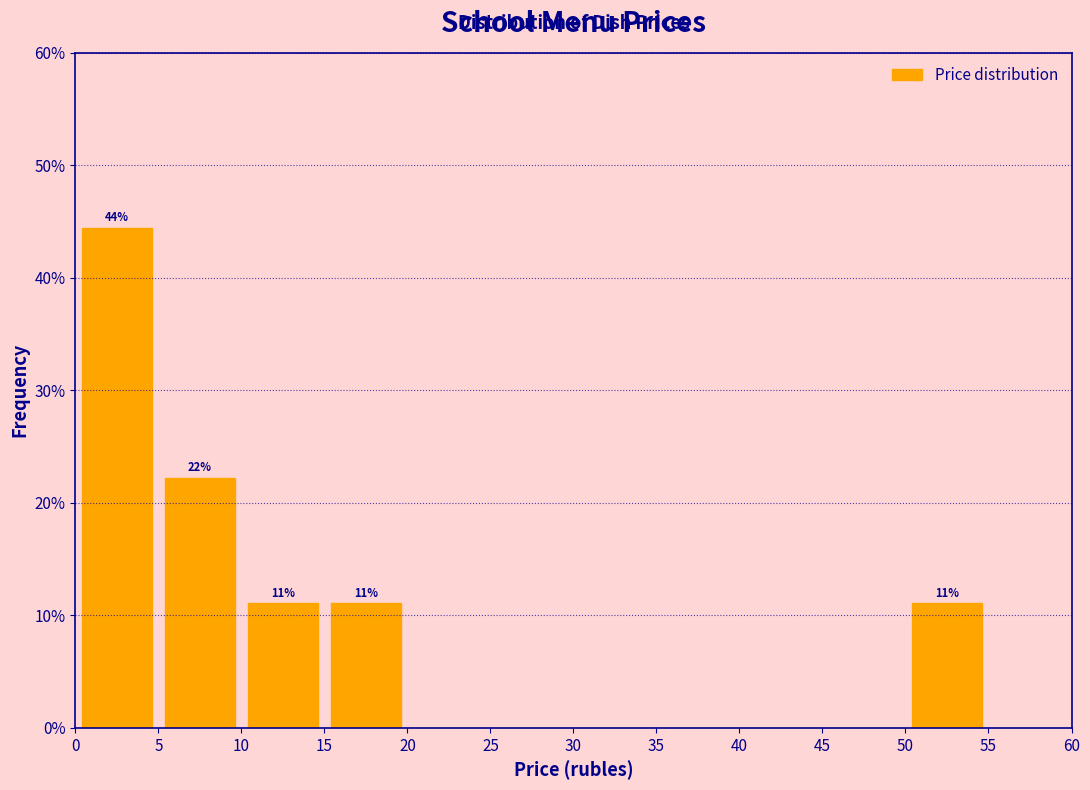

Which range on the x-axis has the tallest bar?

0 to 5